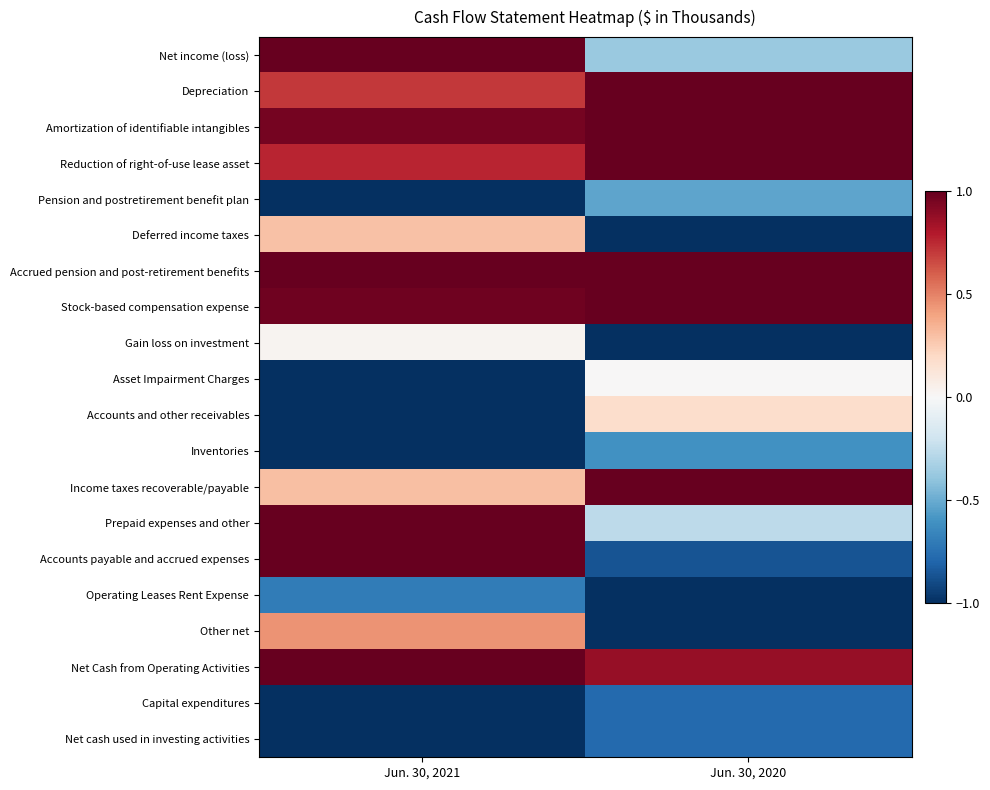

At how many categories does at least one series exceed 0?

2